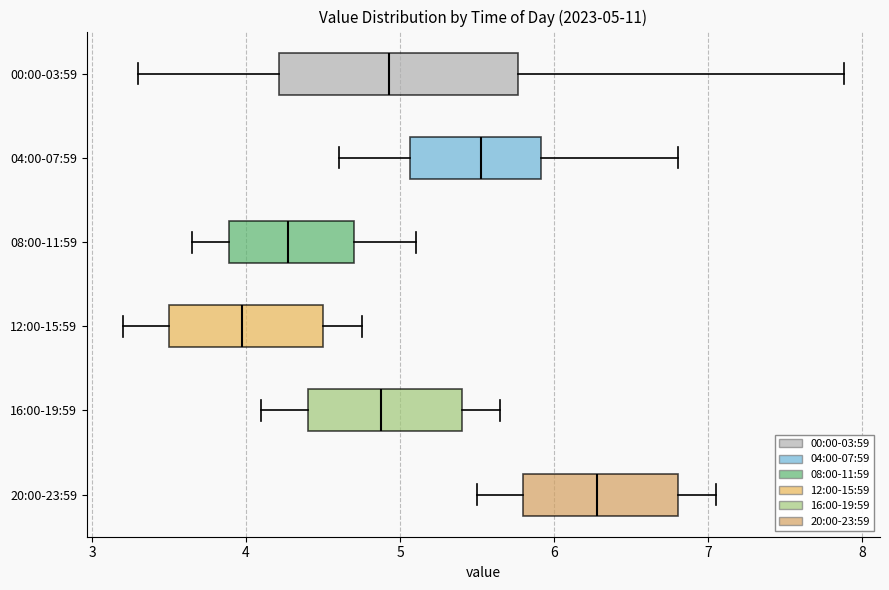

Comparing the boxes themselves (not the whiskers), which one is the widest?

00:00-03:59